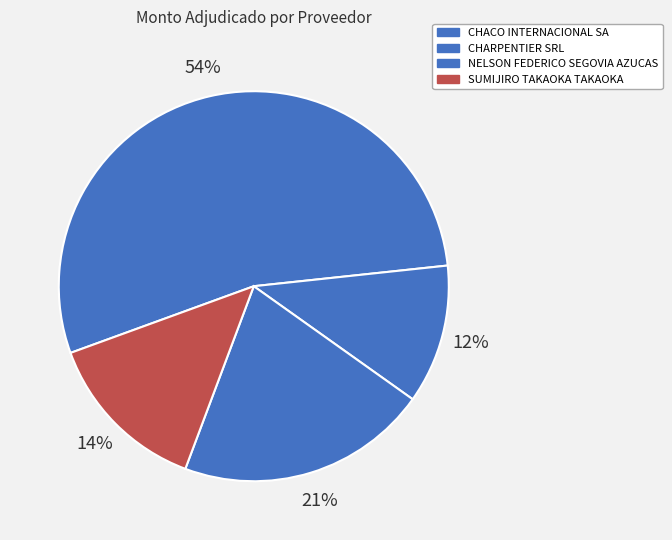

What is the majority slice?

CHACO INTERNACIONAL SA